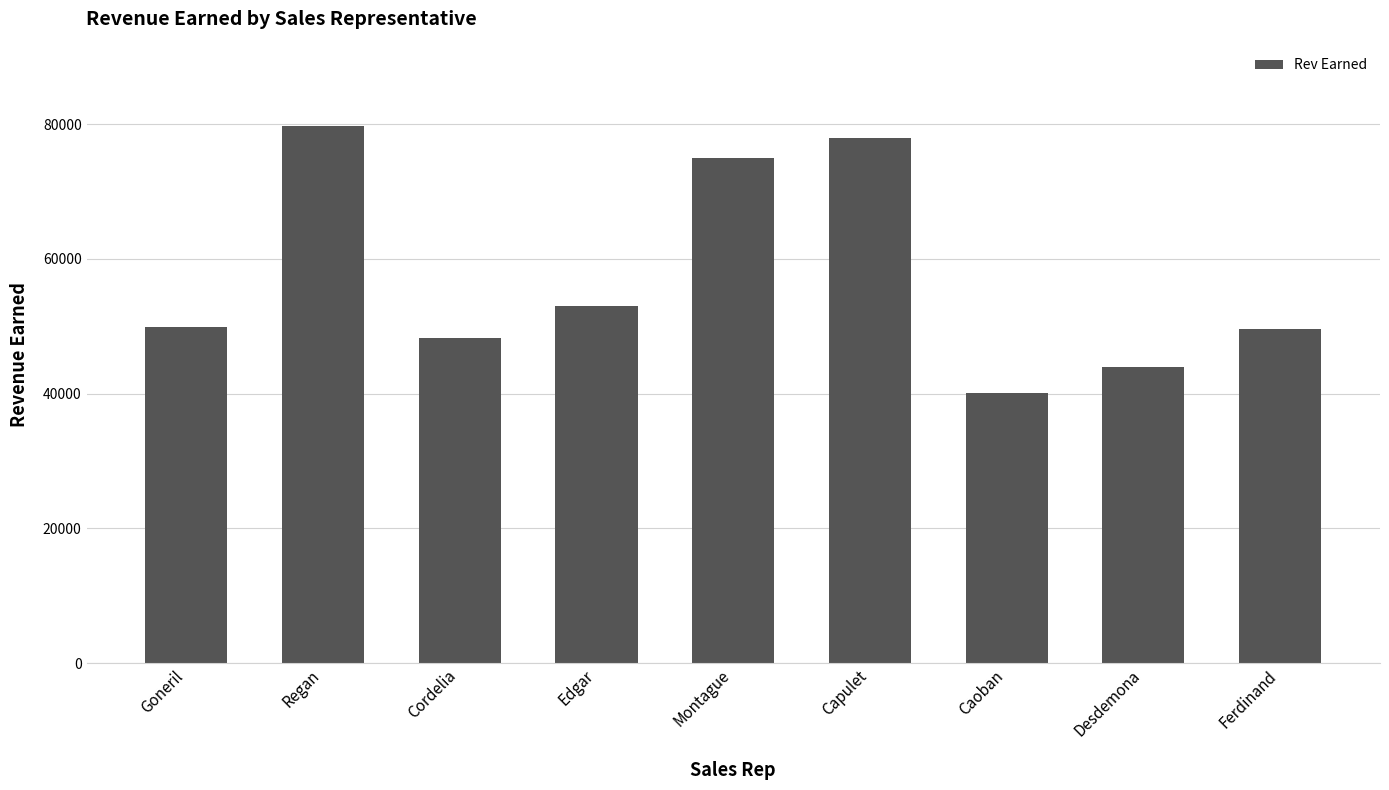

Count the number of data series in this chart.

1